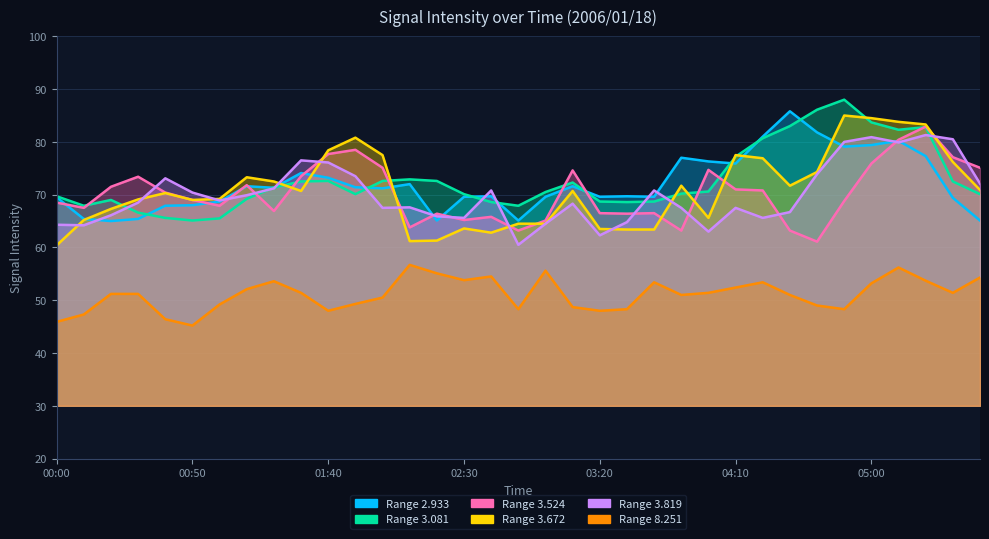

What is the value of the 8.251 point at the 25th from the left?

51.4